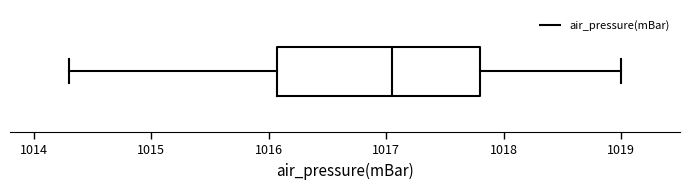

Where is the left edge of the box on the x-axis? The values are not printed on the chart, so give them approximately, as read against the axis.

1016.1